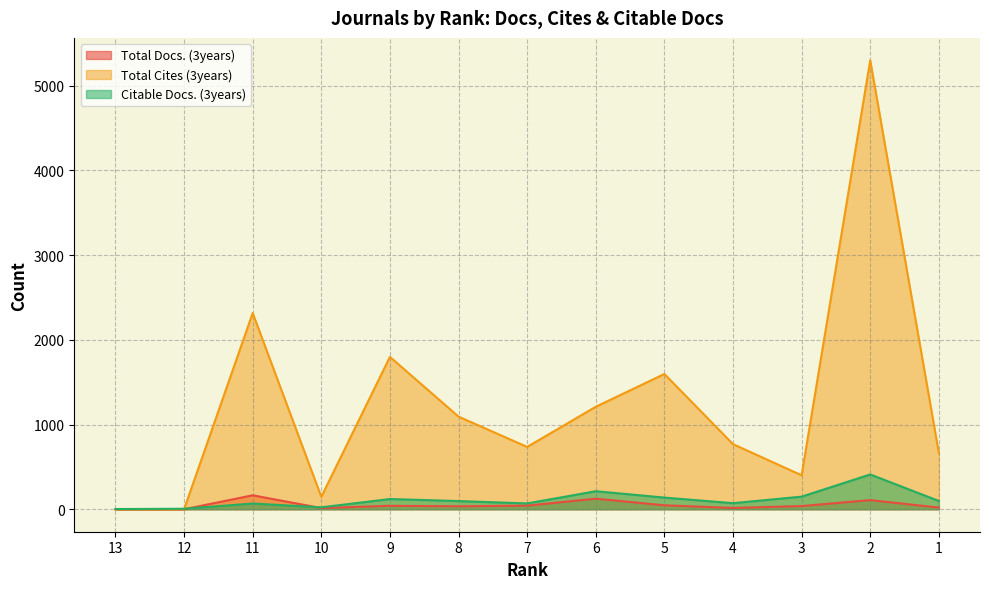

Between 10 and 9, which series saw the biggest shift?

Total Cites (3years)